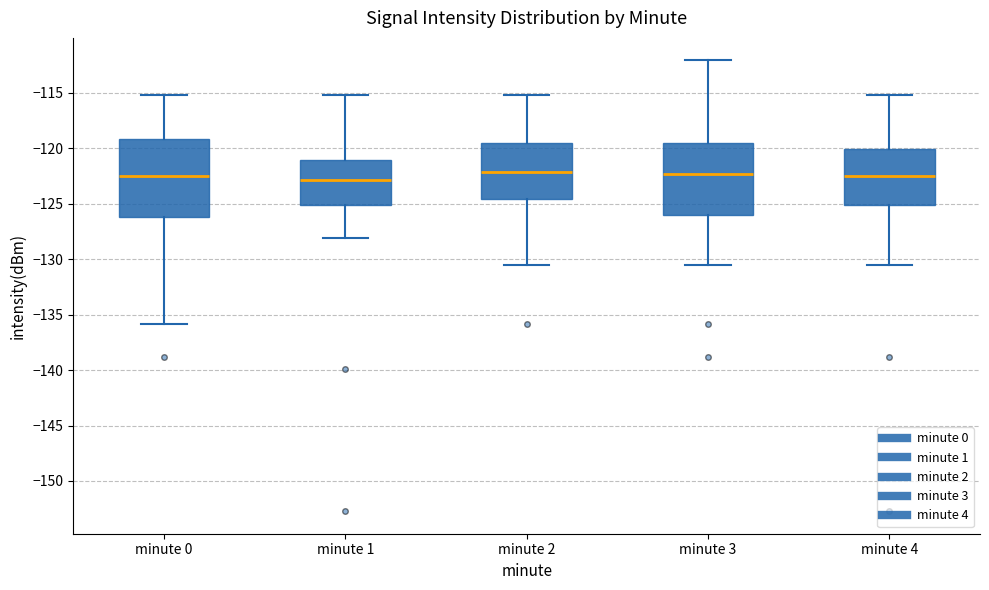

Comparing the boxes themselves (not the whiskers), which one is the tallest?

minute 0